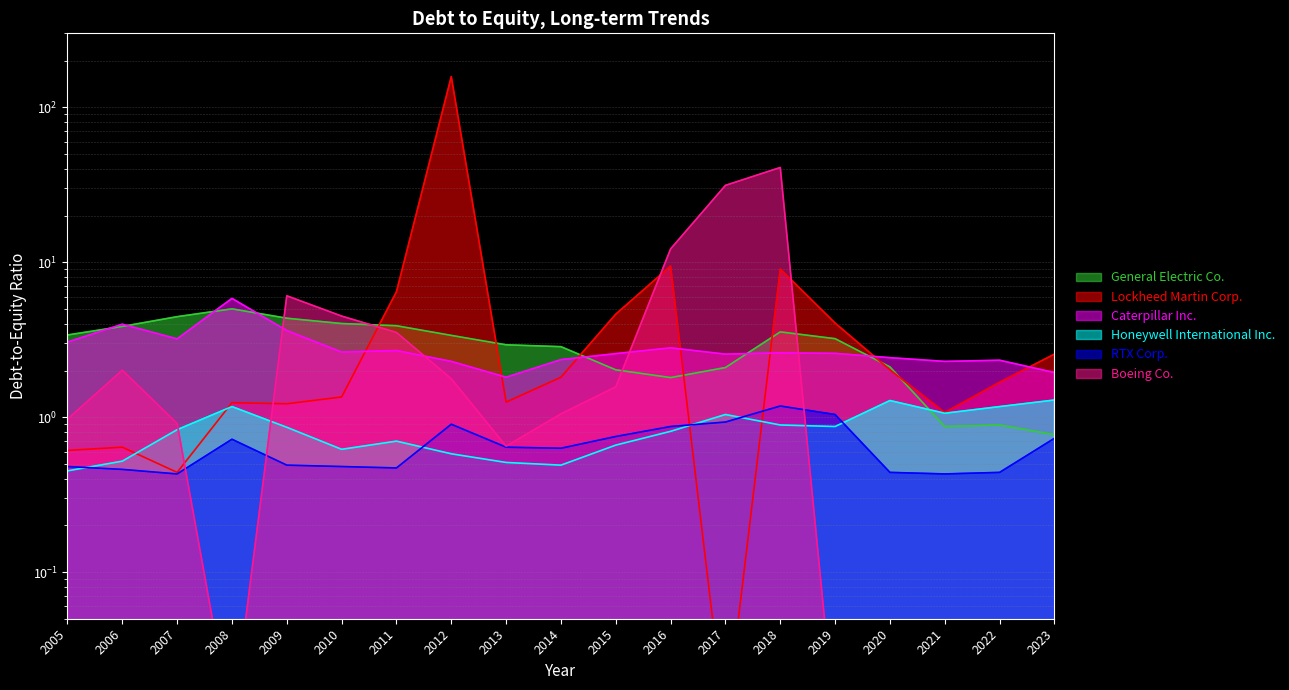

How many interior local peaks does the Honeywell International Inc. series have?

4